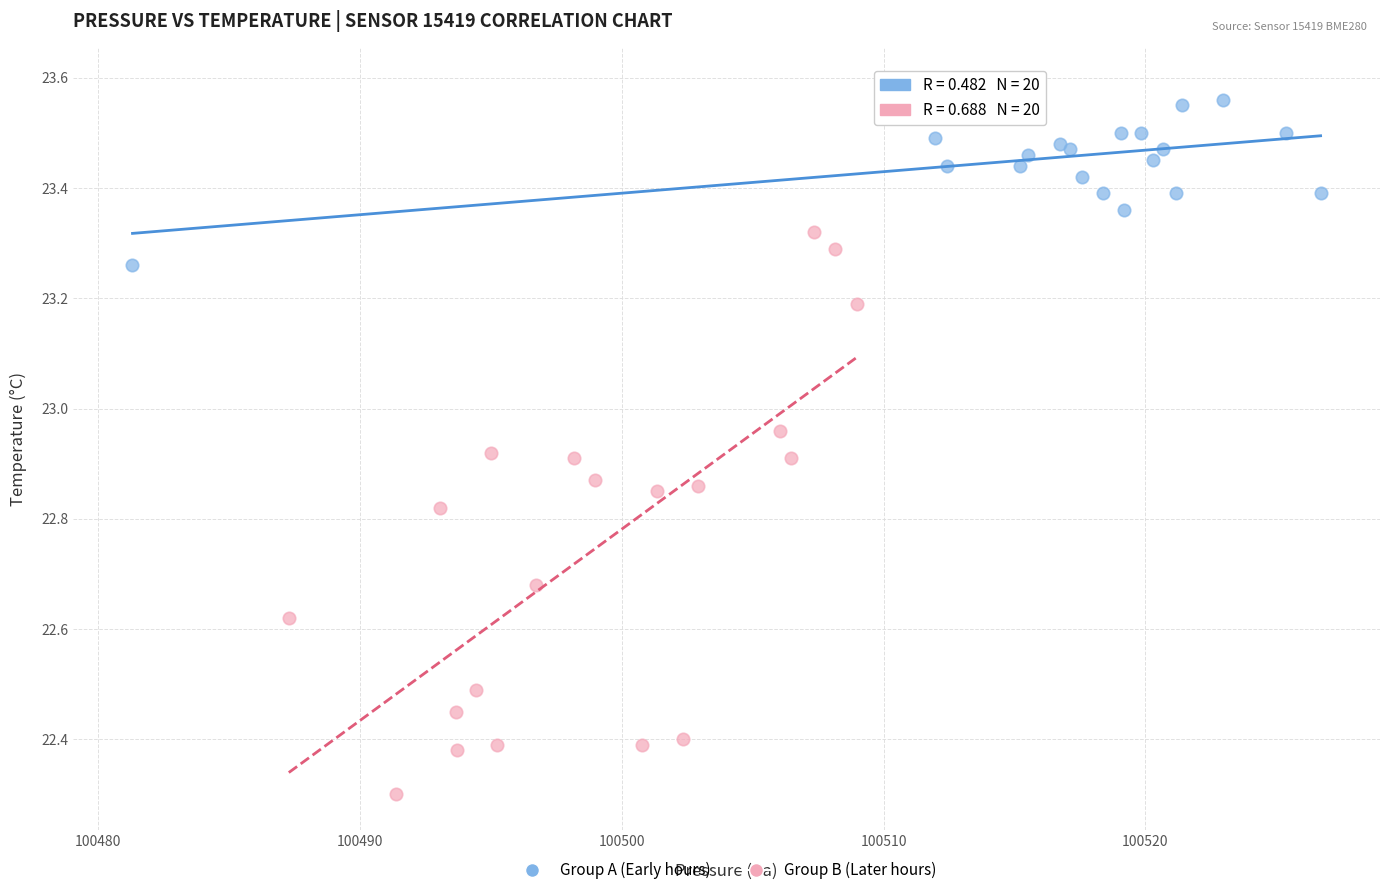

Which series reaches the minimum Y coordinate?

Group B (Later hours)